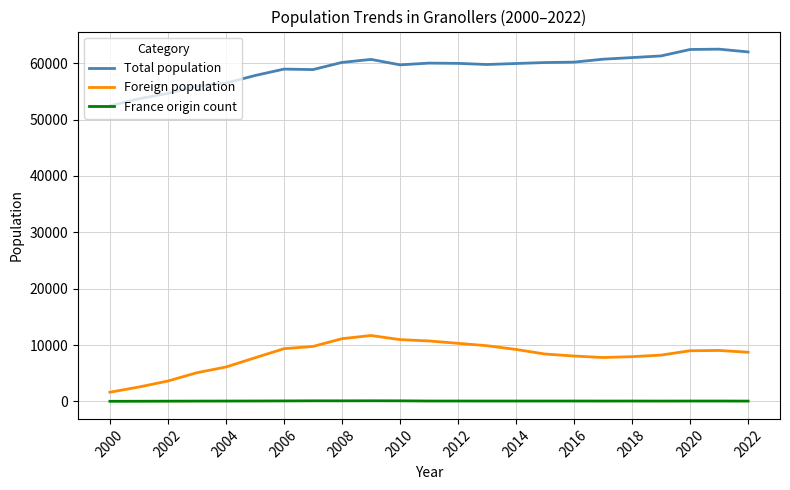

Which series has the largest total across all categories?

Total population